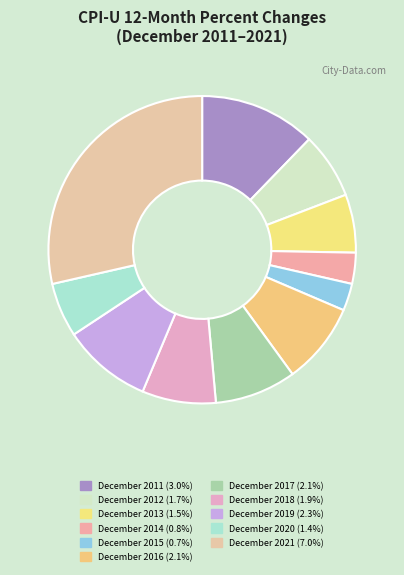

Is the sum of December 2014 and December 2019 greater than half?

No